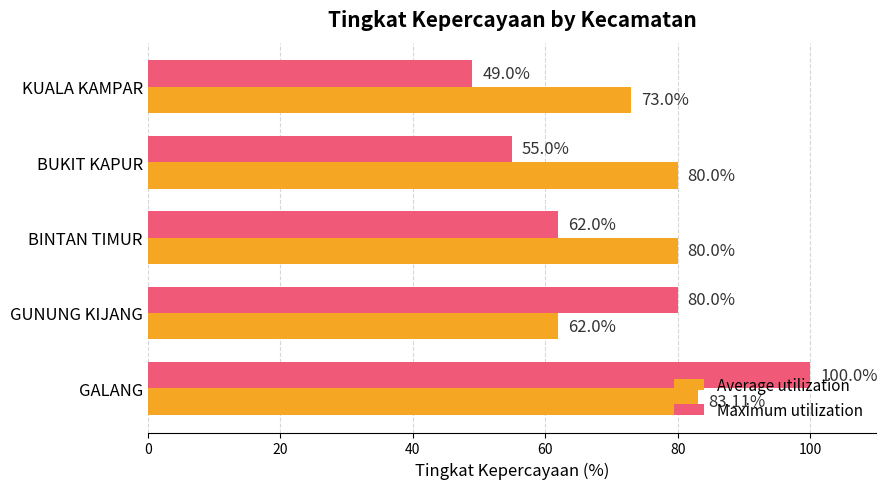

Rank the series by their maximum value, from lowest to highest.

Average utilization, Maximum utilization